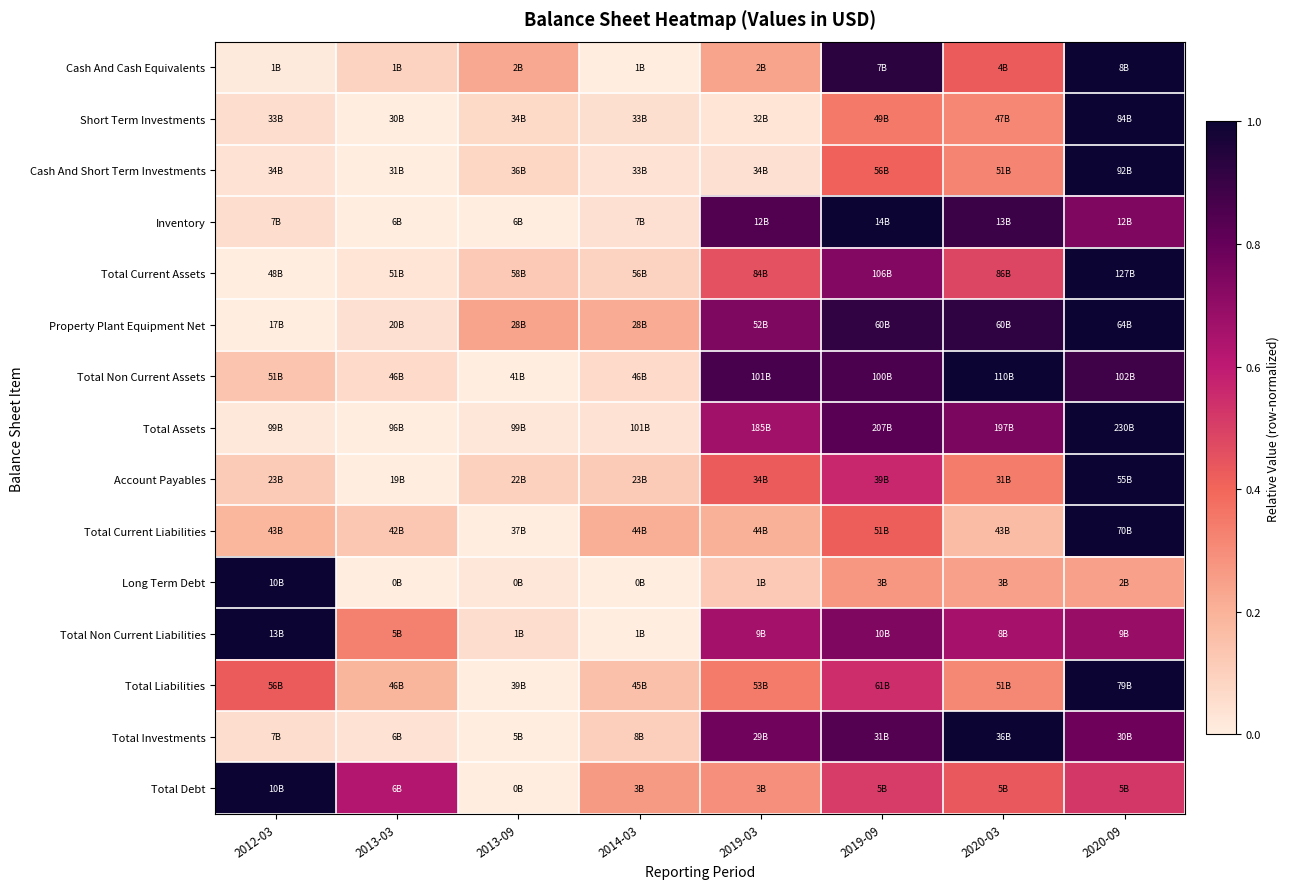

What is the greatest value displayed?

1.0